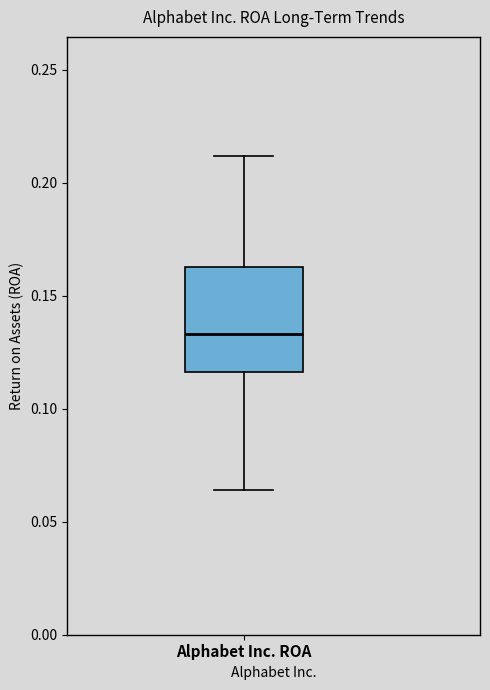

Transcribe this box plot: give where the median line is, the range the box spans, and where the two whiskers end, as read against the y-axis. The values are not printed on the chart, so give them approximately, as read against the axis.

median 0.135, box 0.115 to 0.165, whiskers 0.065 to 0.210